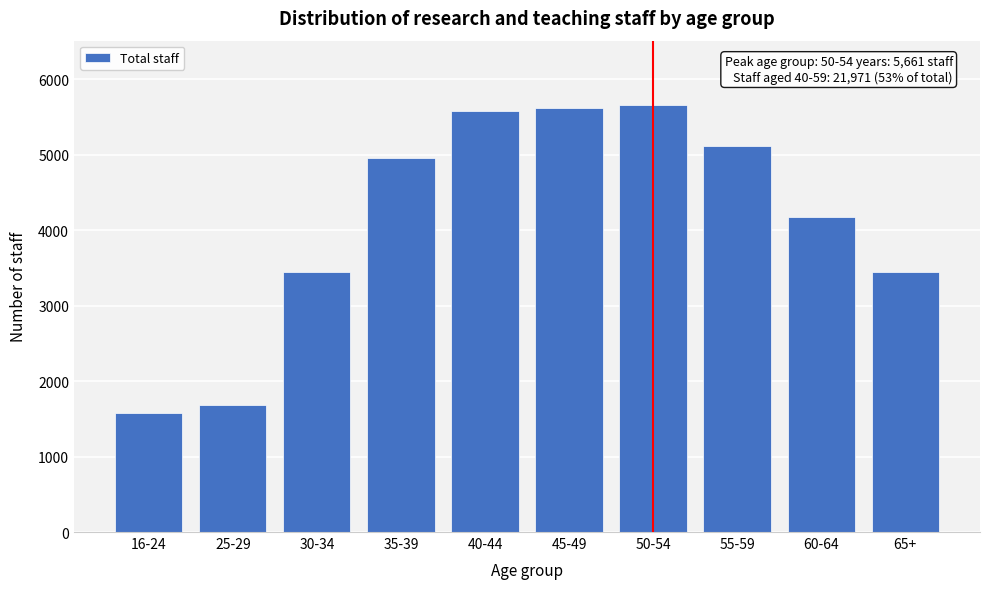

What is the label of the 1st bar from the left?

16-24